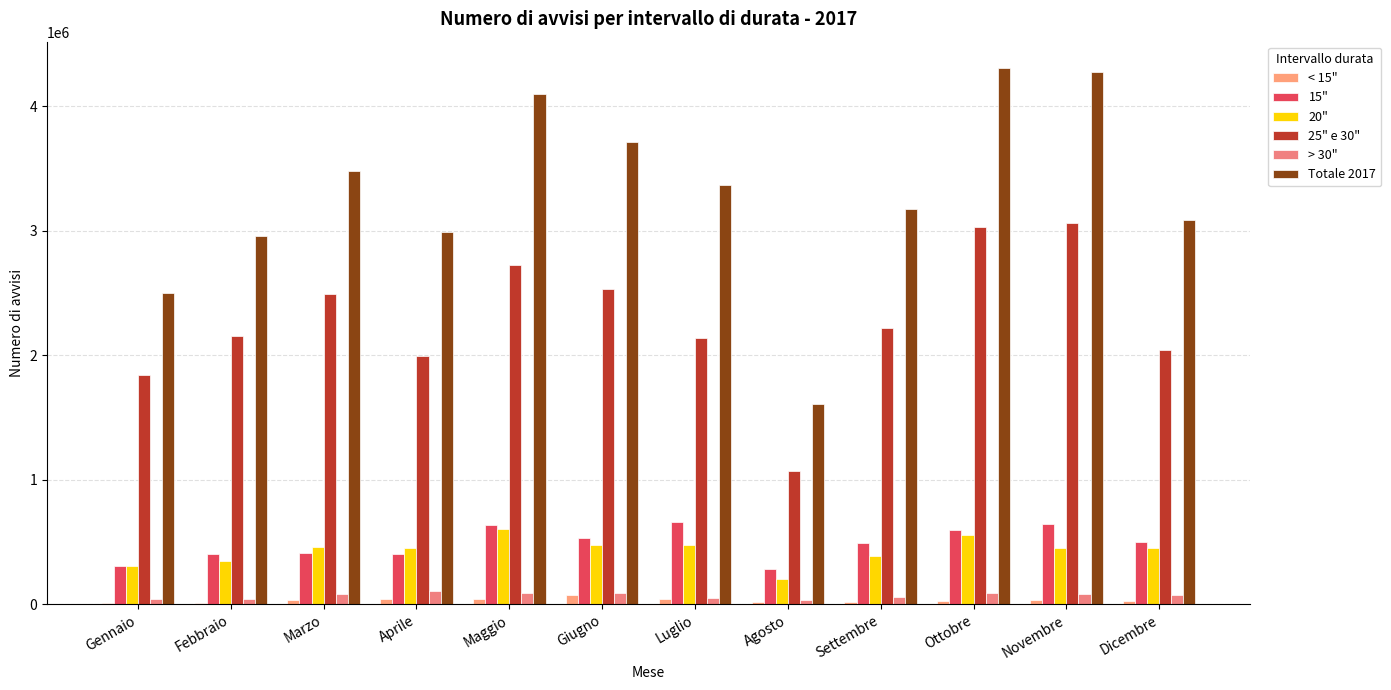

Rank the categories by < 15" value from lowest to highest.

Gennaio, Febbraio, Agosto, Settembre, Dicembre, Ottobre, Marzo, Novembre, Aprile, Maggio, Luglio, Giugno